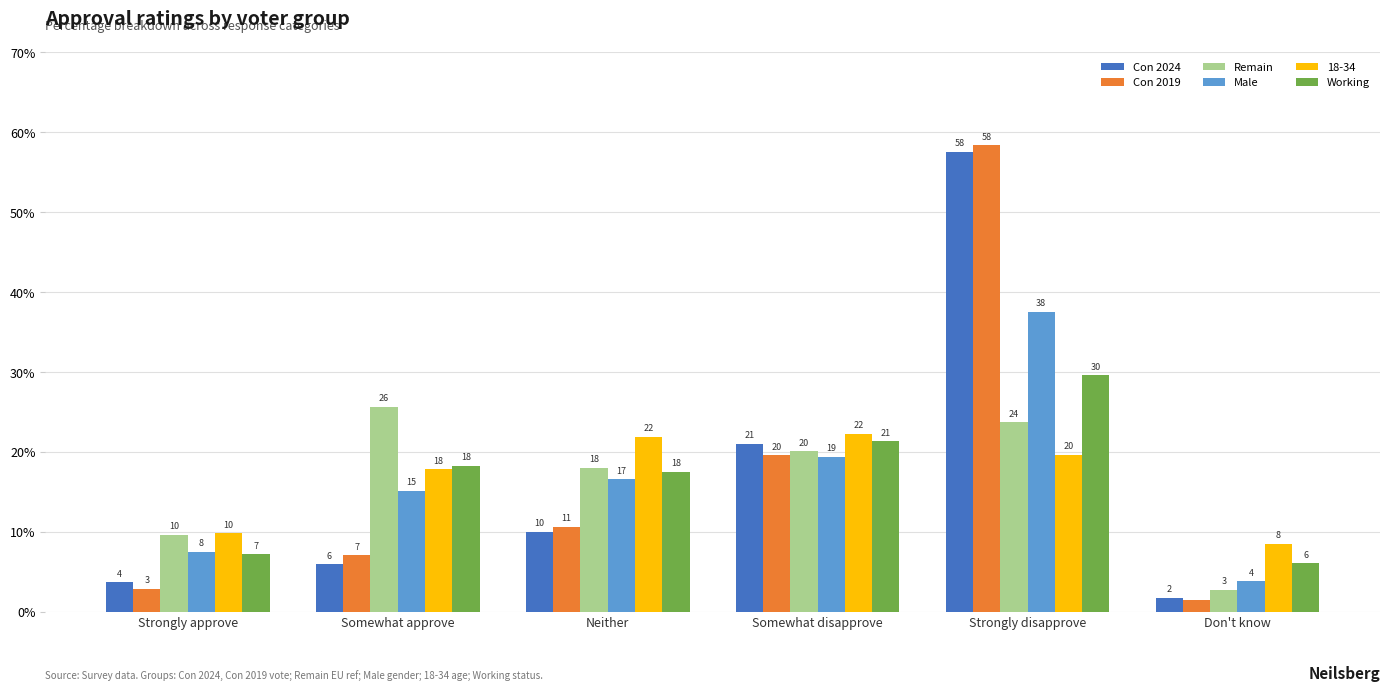

Are the bars grouped side by side (vs. stacked)?

Yes